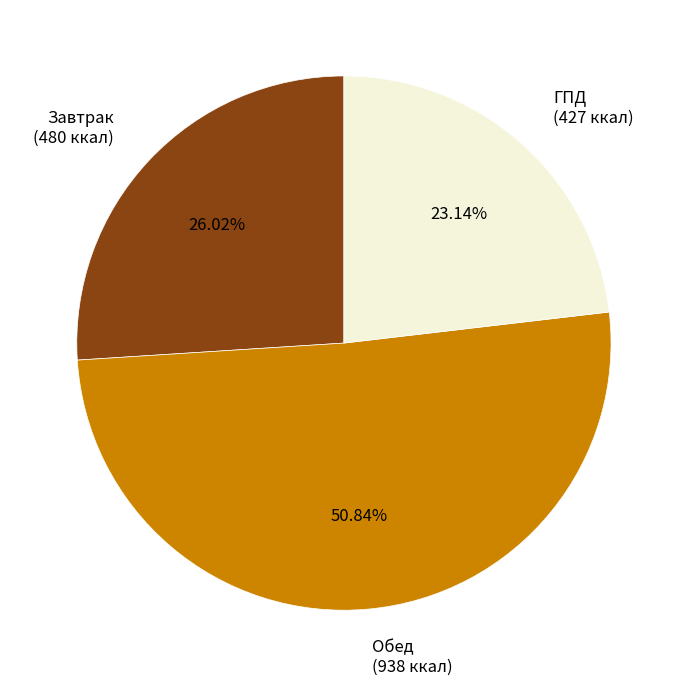

To the nearest percent, what percentage of the pie is Завтрак?

26%